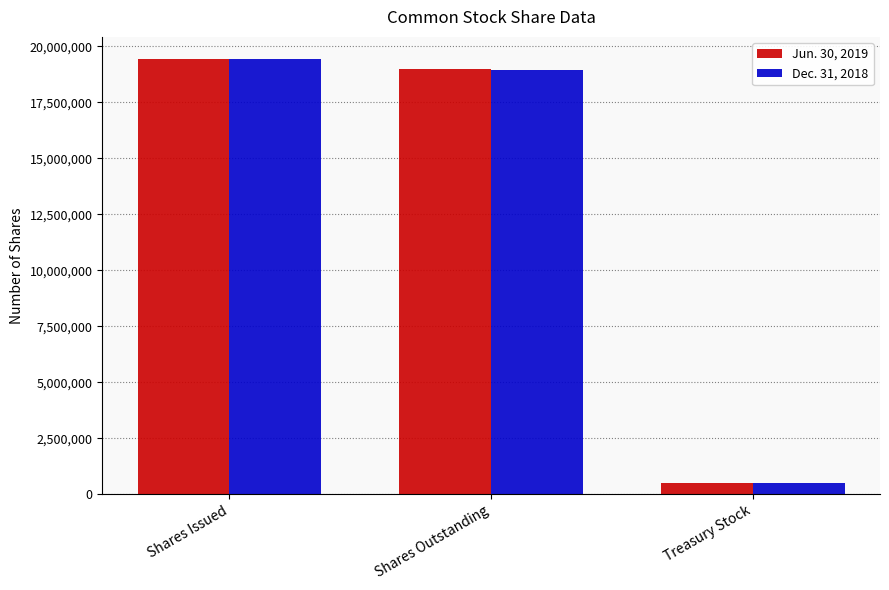

What is the maximum value shown in the chart?

19451664